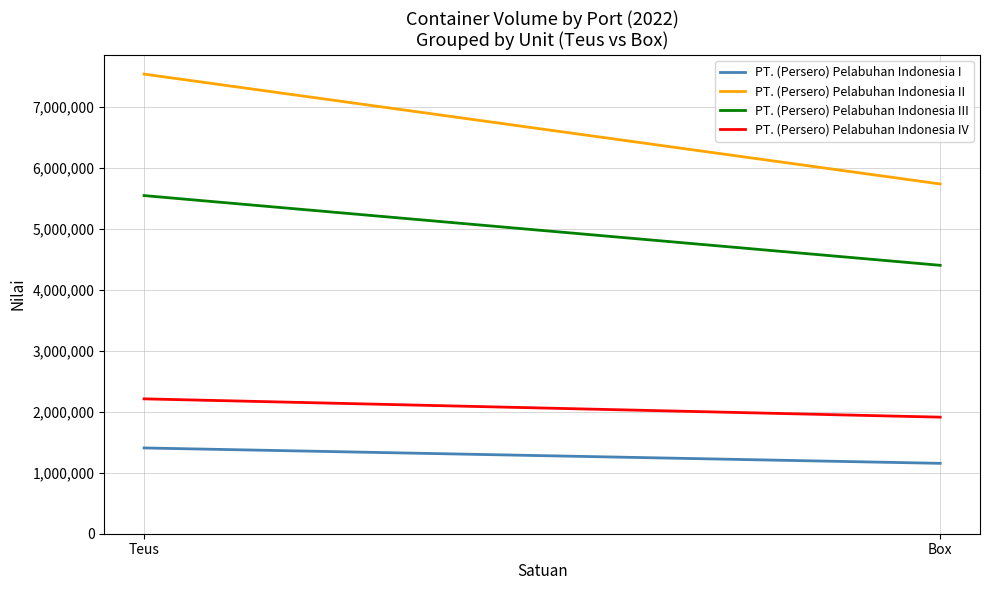

Which category has the lowest value in the PT. (Persero) Pelabuhan Indonesia II series?

Box